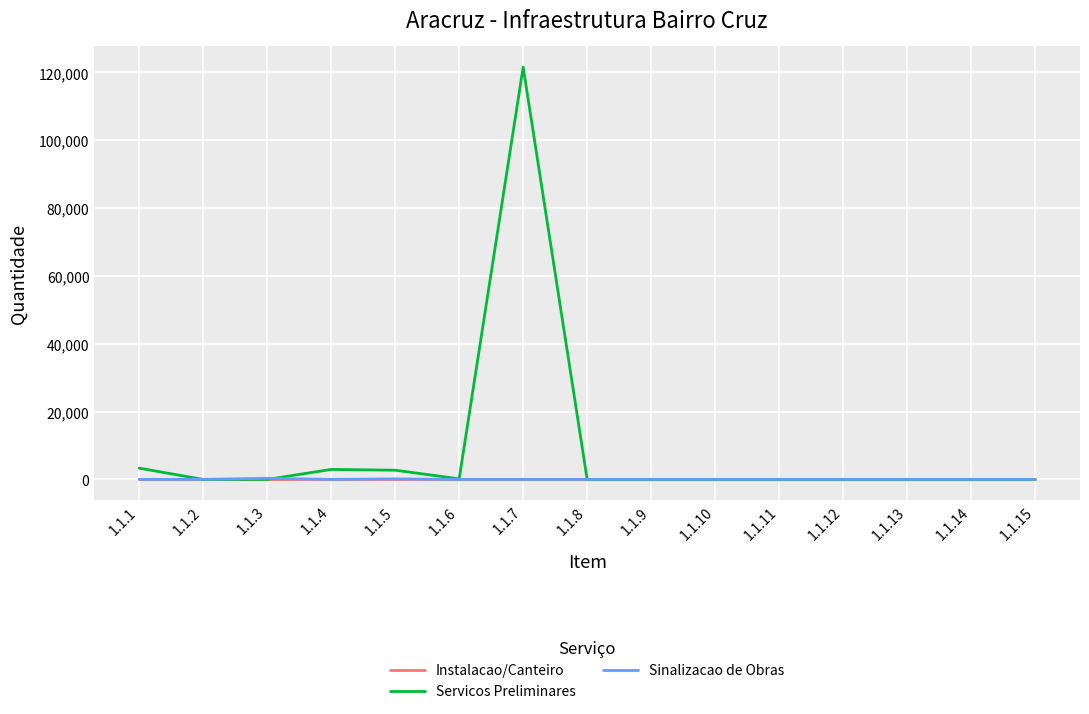

Is this an area chart (filled region under the line)?

No